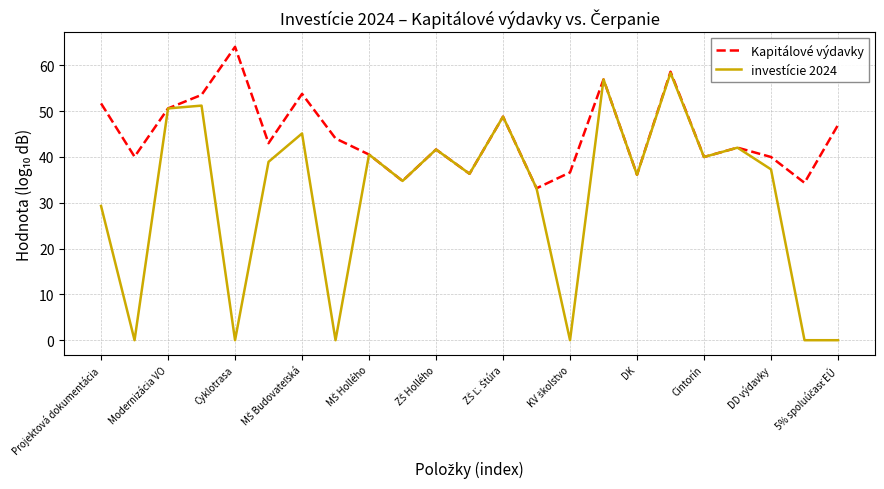

List the series in order of their peak value, highest first.

Kapitálové výdavky, investície 2024